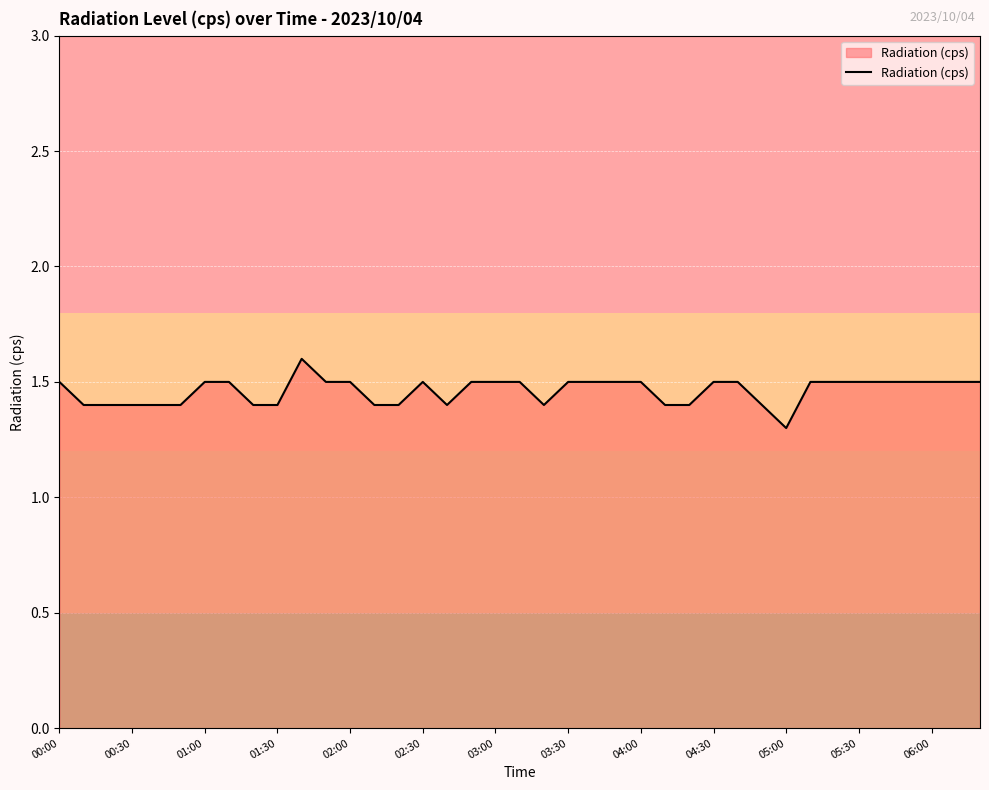

What is the smallest value displayed?

1.3